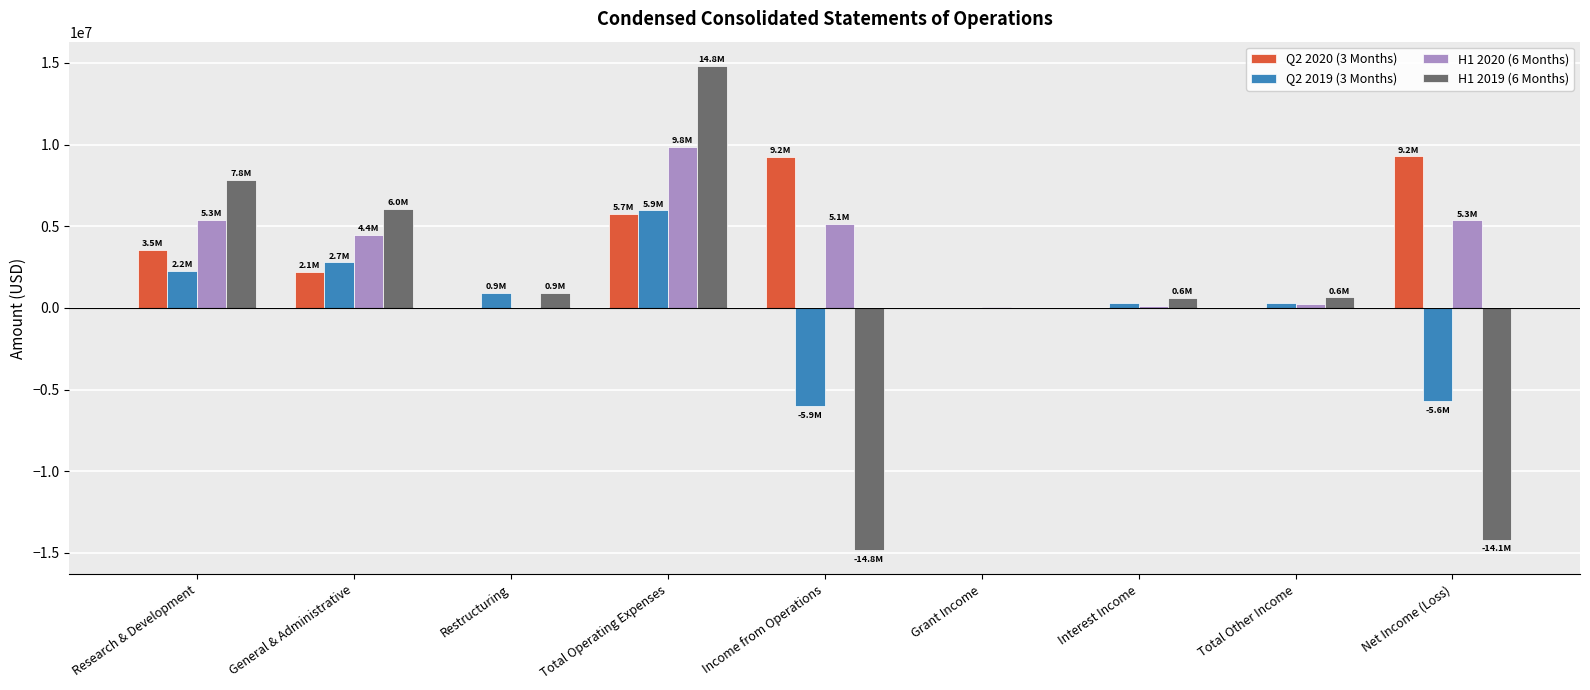

What value does the Q2 2019 (3 Months) series have at Interest Income?

290379